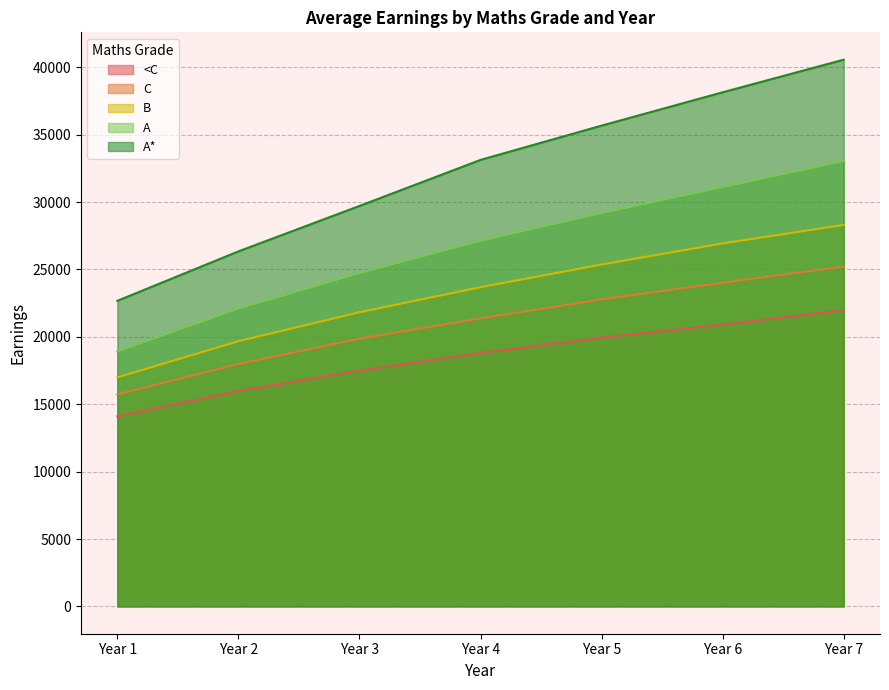

Where is A* nearest to the value 31622?

Year 4